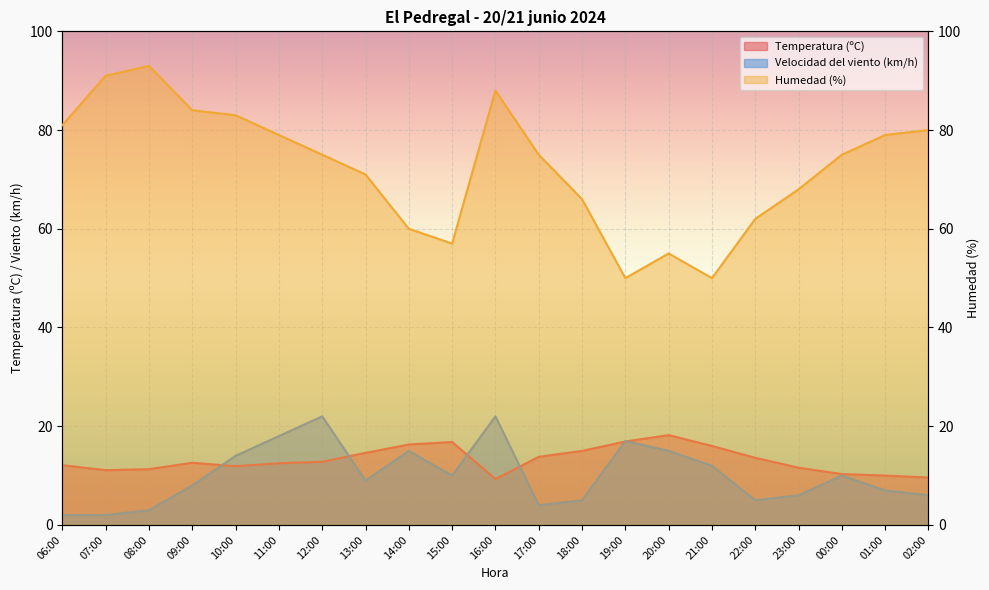

What is the average value of the Humedad (%) series?

72.5